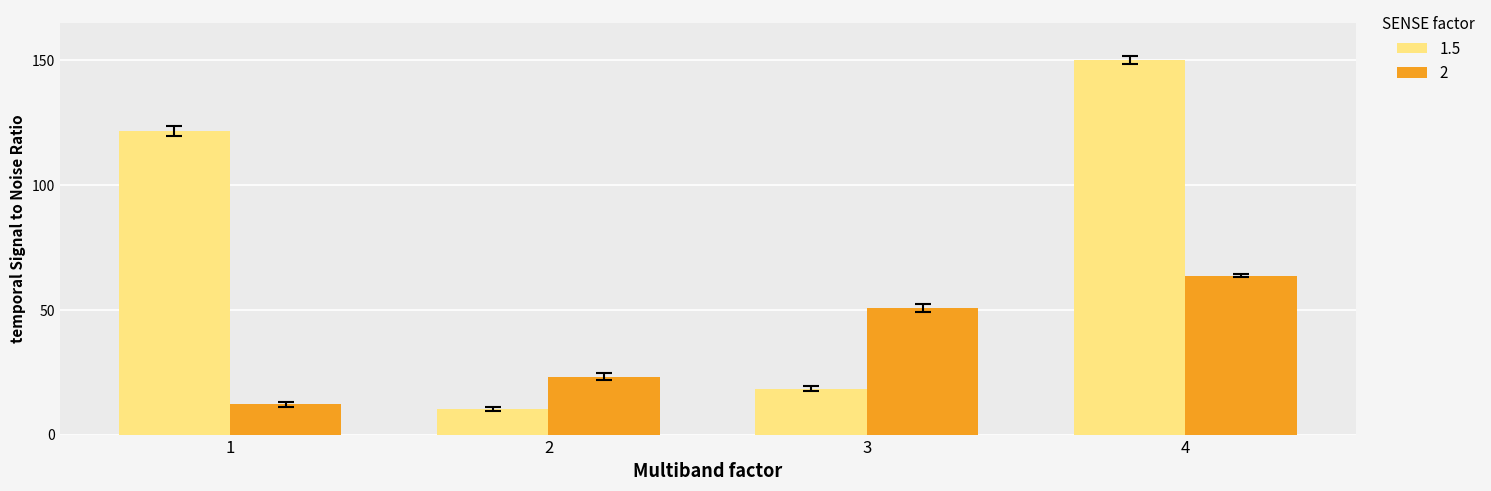

What is the maximum value for 1.5?

150.0